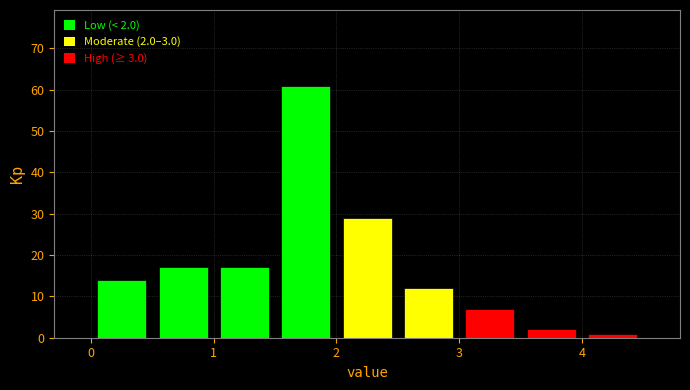

Over which range of the x-axis is the bar tallest?

1.5 to 2.0